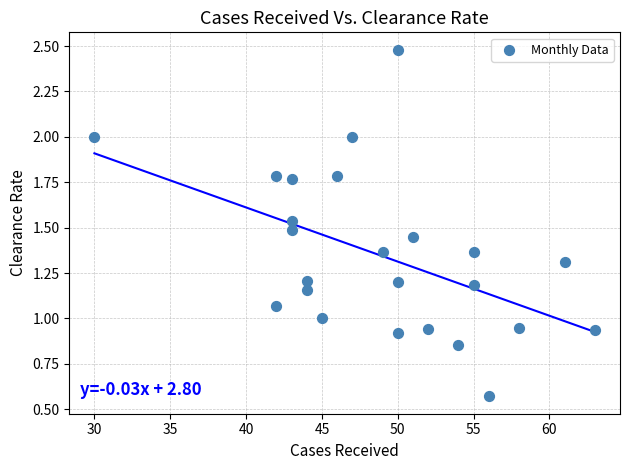

What is the range of Y values (max minus min)?

1.9